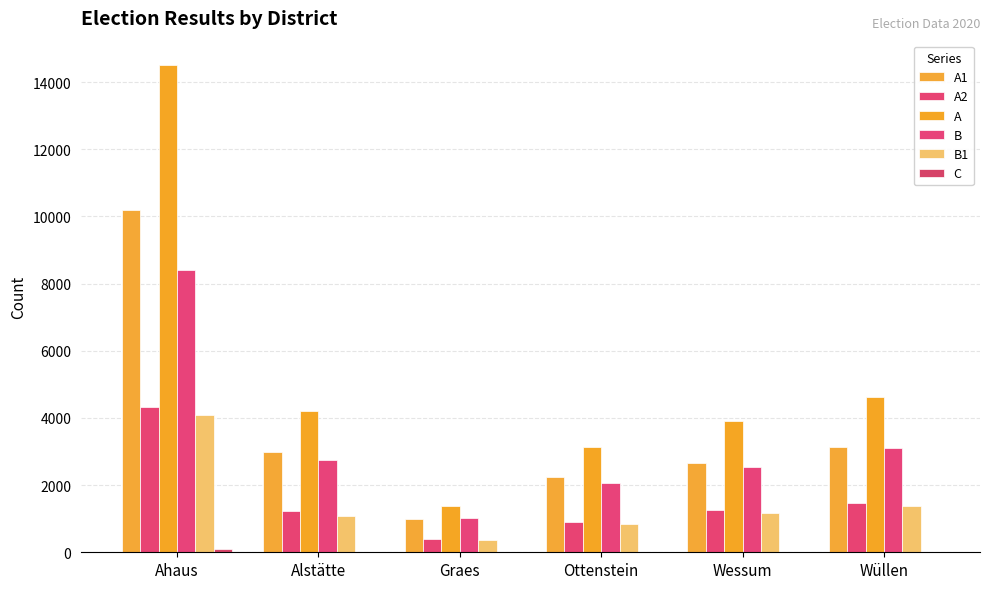

List the labels in order of A1 value, largest first.

Ahaus, Wüllen, Alstätte, Wessum, Ottenstein, Graes